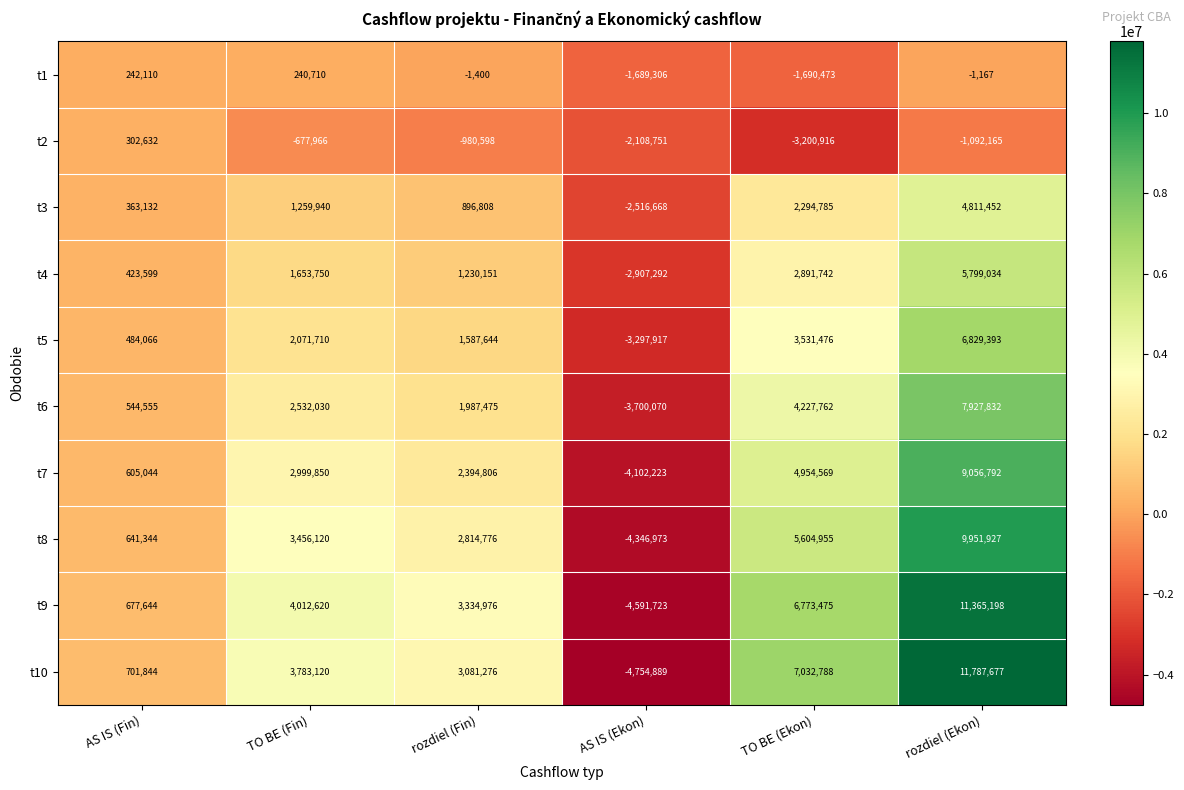

What is the total value across all series at rozdiel (Fin)?

16345914